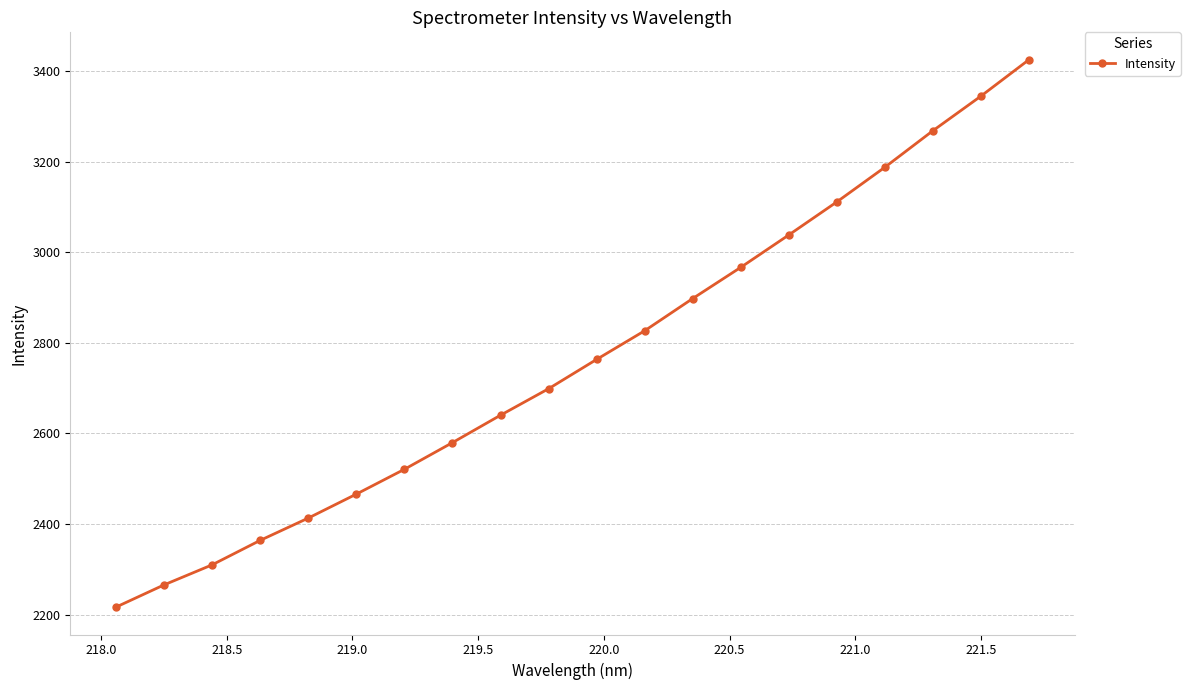

What is the value of the 10th point from the left?

2698.8